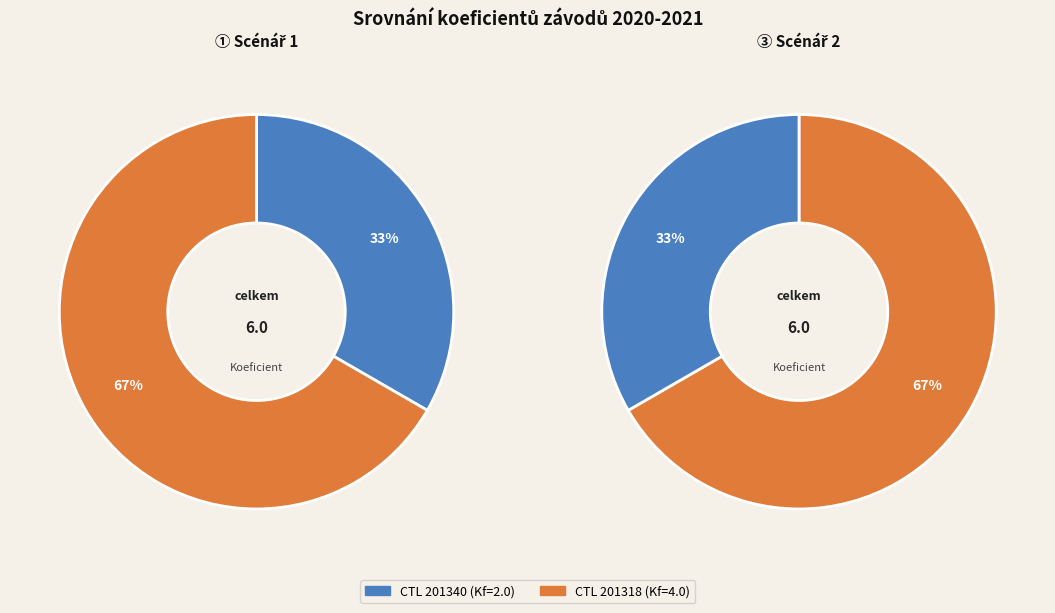

Do 201340 and 201318 together represent more than half of the pie?

Yes